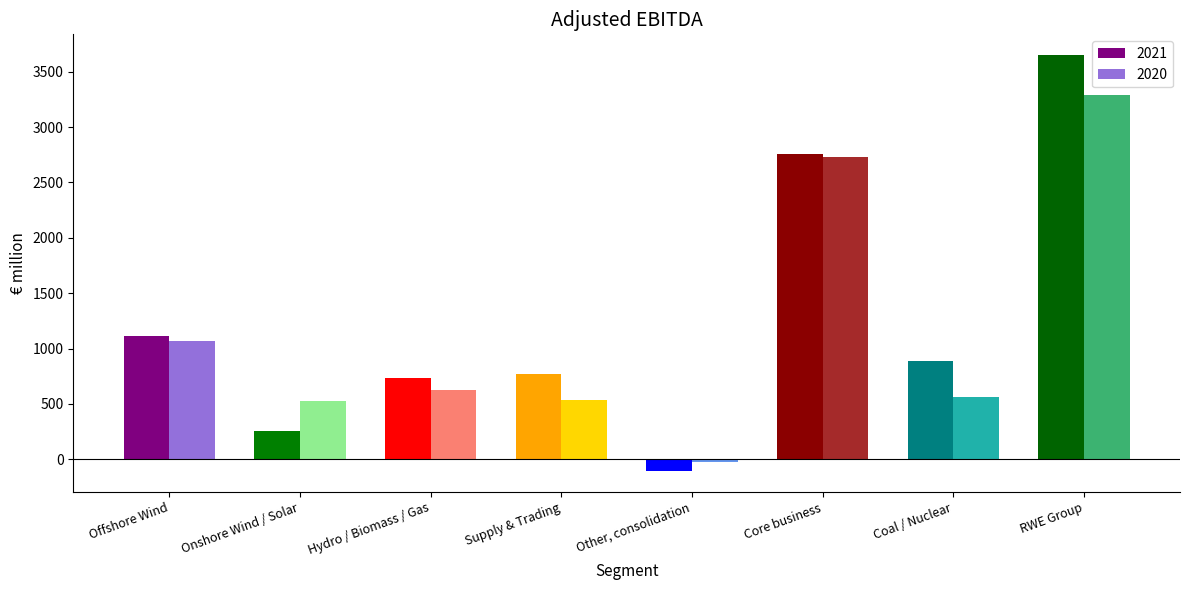

The value of 2020 at Onshore Wind / Solar is 194. True or false?

False